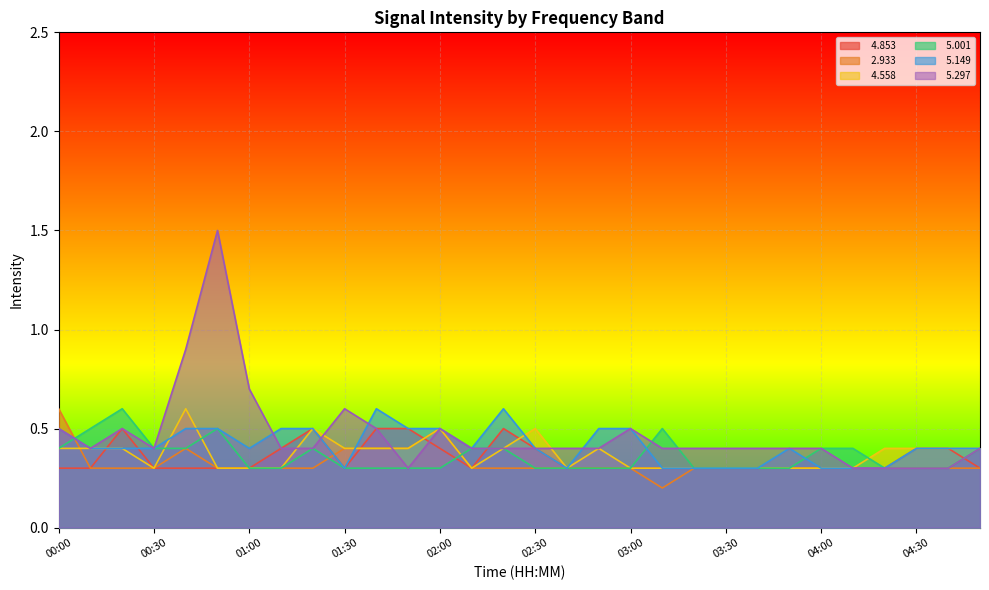

What is the greatest value displayed?

1.5